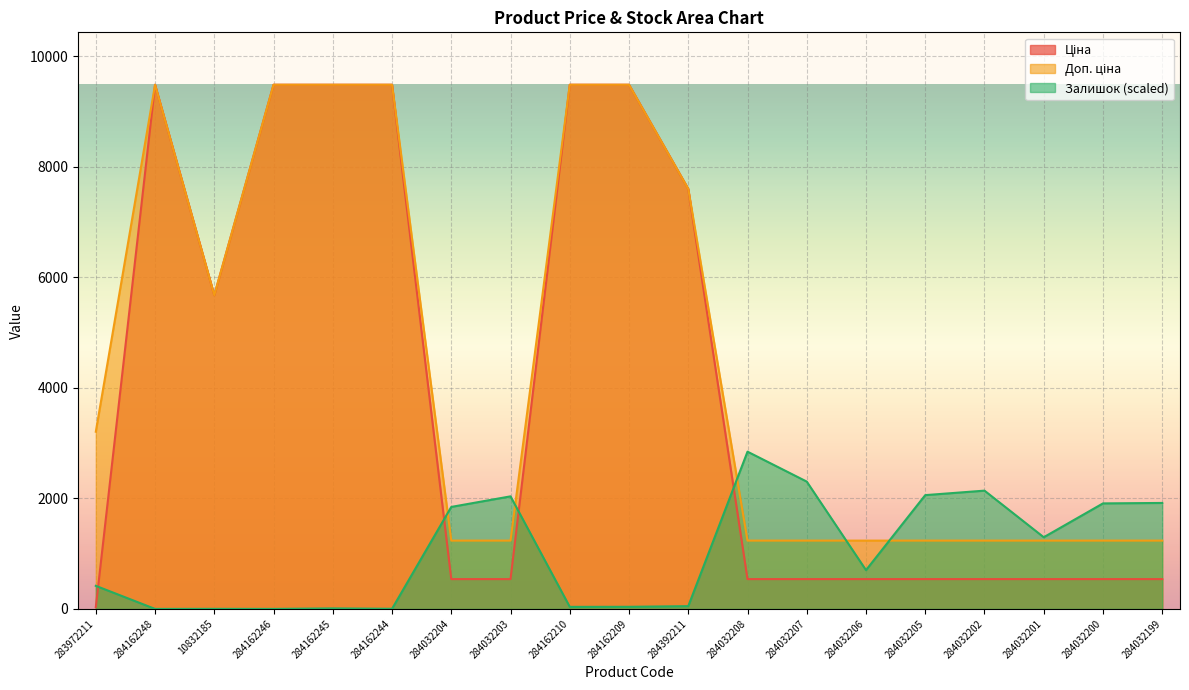

What is the total value across all series at 284032207?

4077.0